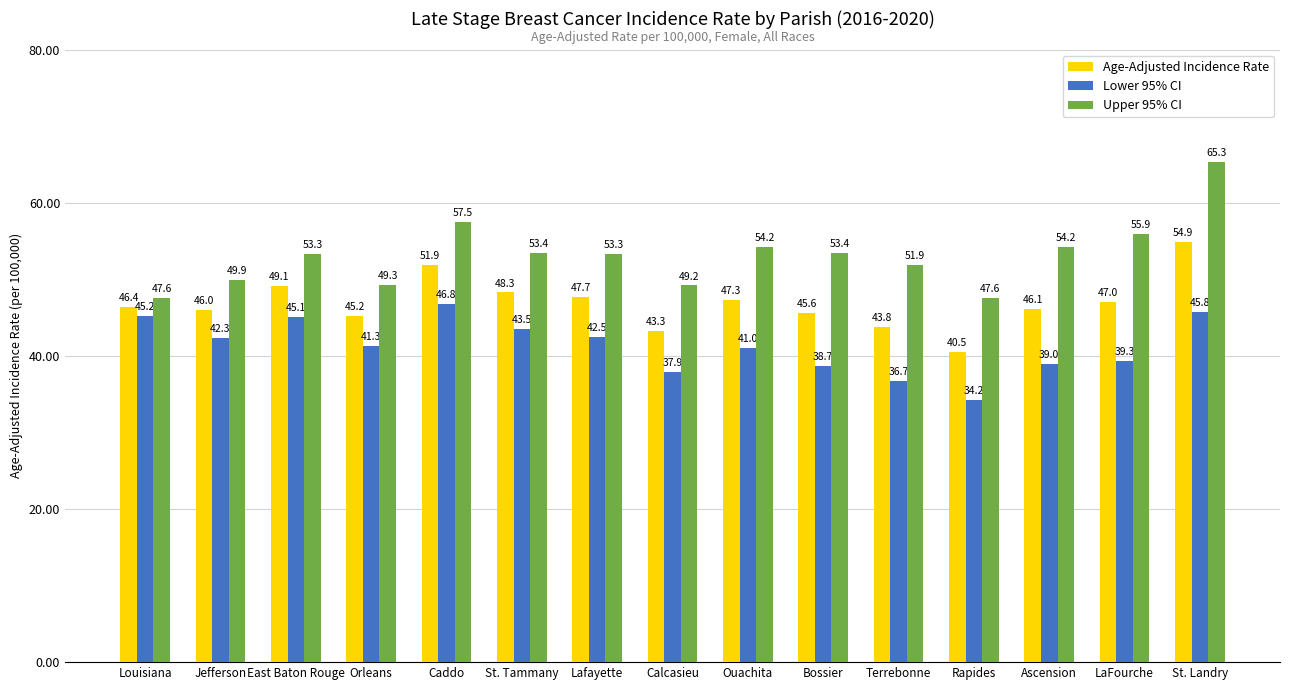

How many groups of bars are there?

15